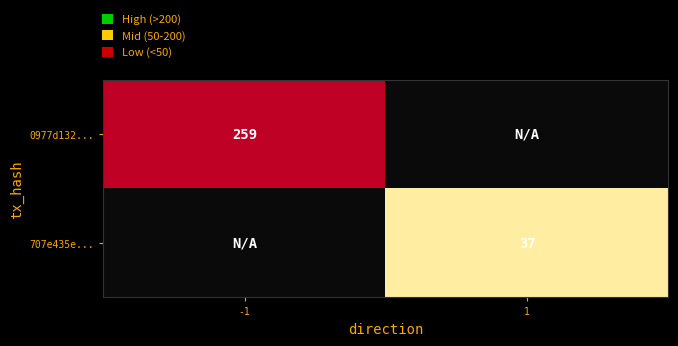

Is it true that 0977d132... equals 344.3 at -1?

False